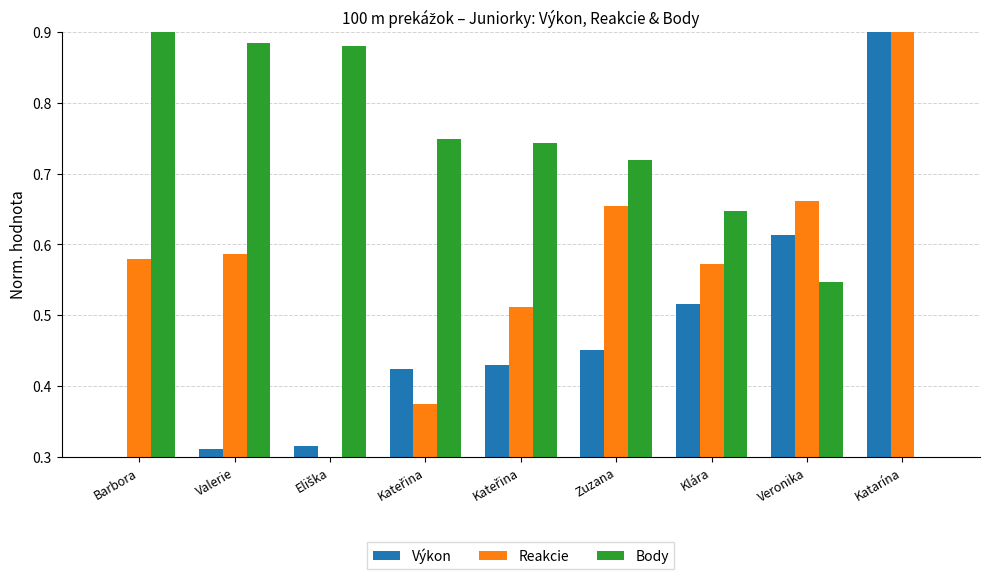

What is the spread (max minus min) of values at Eliška?

0.6